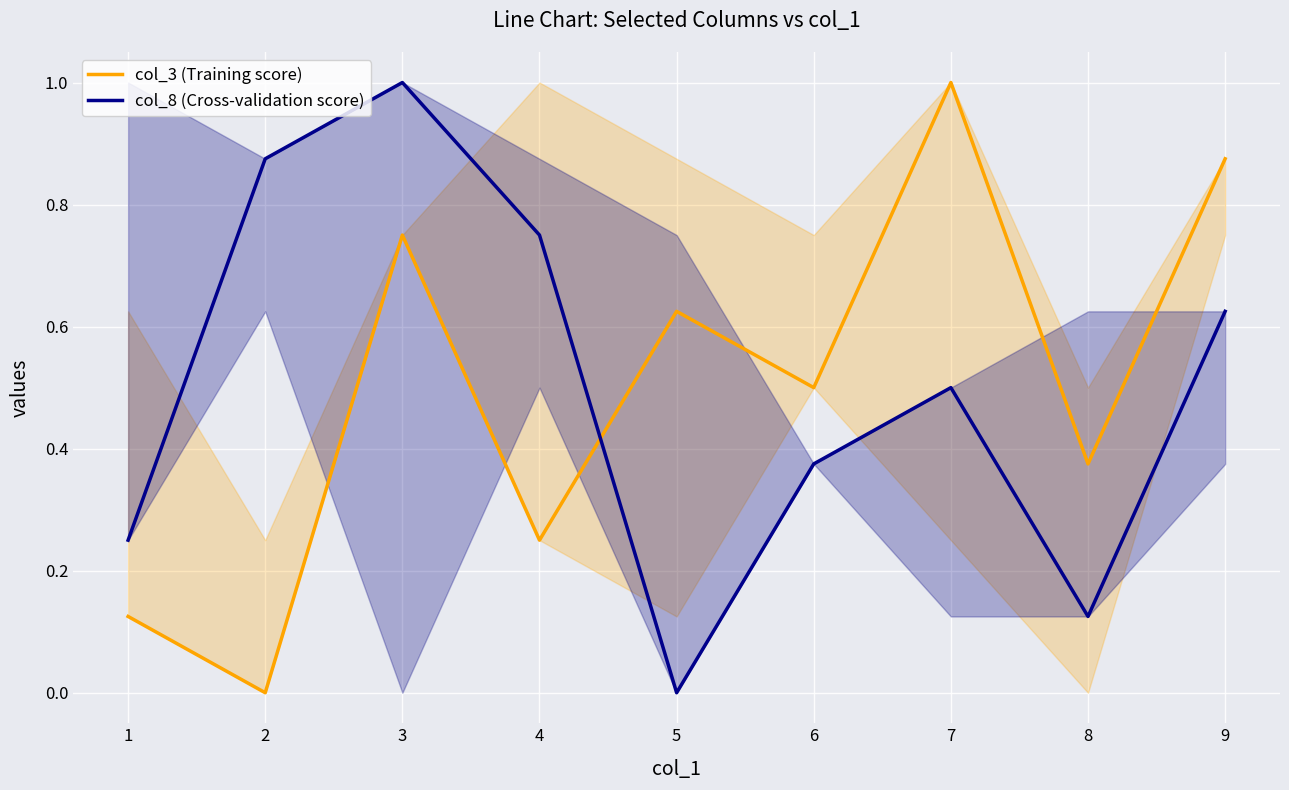

What is the difference between the maximum and minimum values in the col_8 (Cross-validation score) series?

1.0